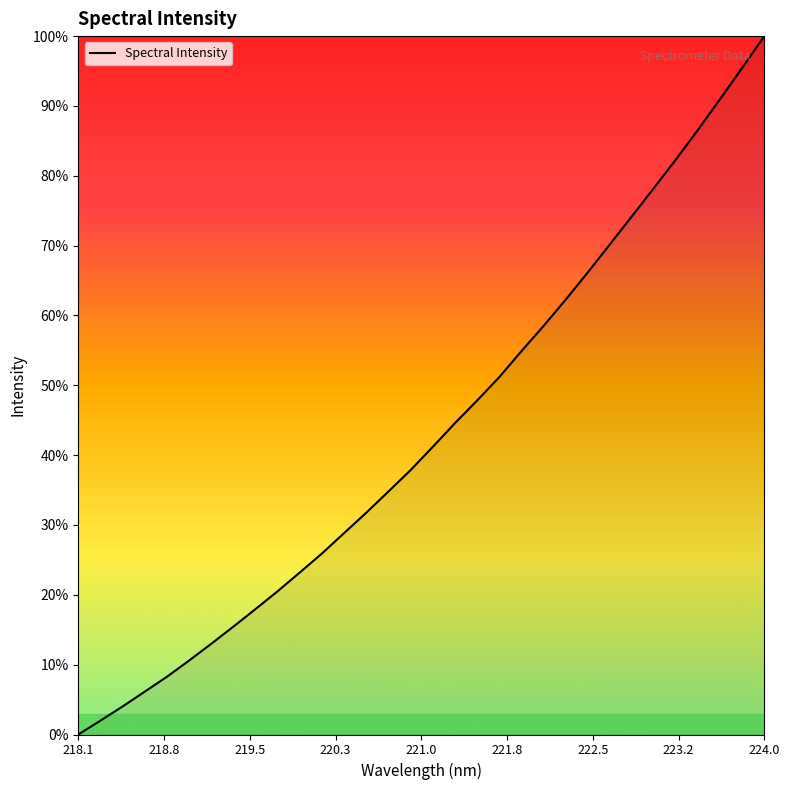

Rank the categories by value from lowest to highest.

218.0596, 218.2508, 218.442, 218.6332, 218.8244, 219.0156, 219.2067, 219.3979, 219.589, 219.7801, 219.9712, 220.1623, 220.3533, 220.5444, 220.7354, 220.9264, 221.1174, 221.3083, 221.4993, 221.6902, 221.8812, 222.0721, 222.263, 222.4538, 222.6447, 222.8355, 223.0264, 223.2172, 223.408, 223.5987, 223.7895, 223.9802